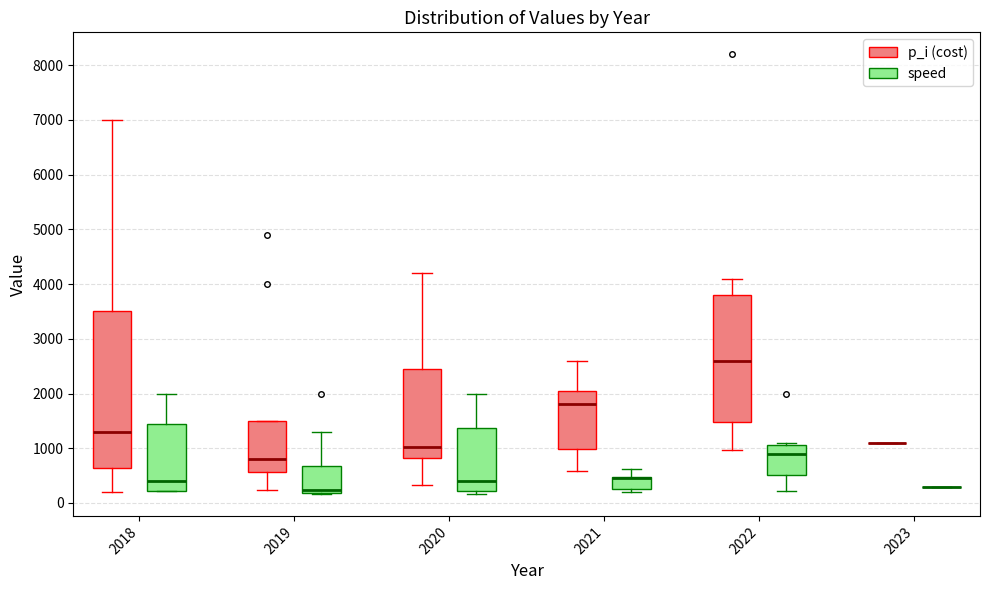

Reading left to right, read every box against the y-axis: the position of its median line, the range the box covers, and the ends of its whiskers. The values are not printed on the chart, so give them approximately, as read against the axis.

2018 (p_i (cost)): median 1300, box 600 to 3500, whiskers 200 to 7000
2018 (speed): median 400, box 200 to 1400, whiskers 200 to 2000
2019 (p_i (cost)): median 800, box 600 to 1500, whiskers 200 to 1500
2019 (speed): median 200 (just above the box's lower edge), box 200 to 700, whiskers 200 to 1300
2020 (p_i (cost)): median 1000, box 800 to 2500, whiskers 300 to 4200
2020 (speed): median 400, box 200 to 1400, whiskers 200 (just below the box's lower edge) to 2000
2021 (p_i (cost)): median 1800, box 1000 to 2100, whiskers 600 to 2600
2021 (speed): median 500 (drawn on the box's upper edge), box 300 to 500, whiskers 200 to 600
2022 (p_i (cost)): median 2600, box 1500 to 3800, whiskers 1000 to 4100
2022 (speed): median 900, box 500 to 1100, whiskers 200 to 1100 (just above the box's upper edge)
2023 (p_i (cost)): box collapsed to a line at 1100, whiskers 1100 to 1100
2023 (speed): box collapsed to a line at 300, whiskers 300 to 300